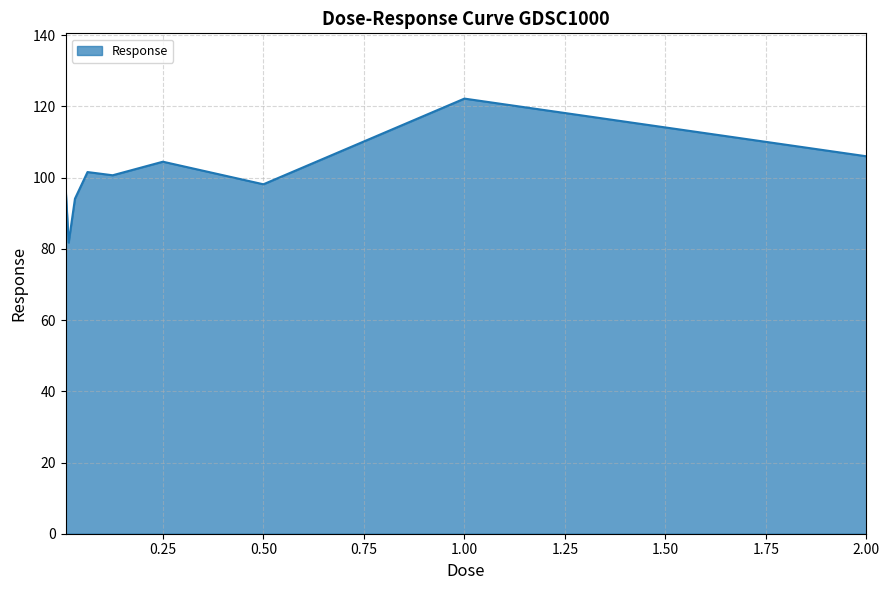

What is the difference between the maximum and minimum values?

40.4